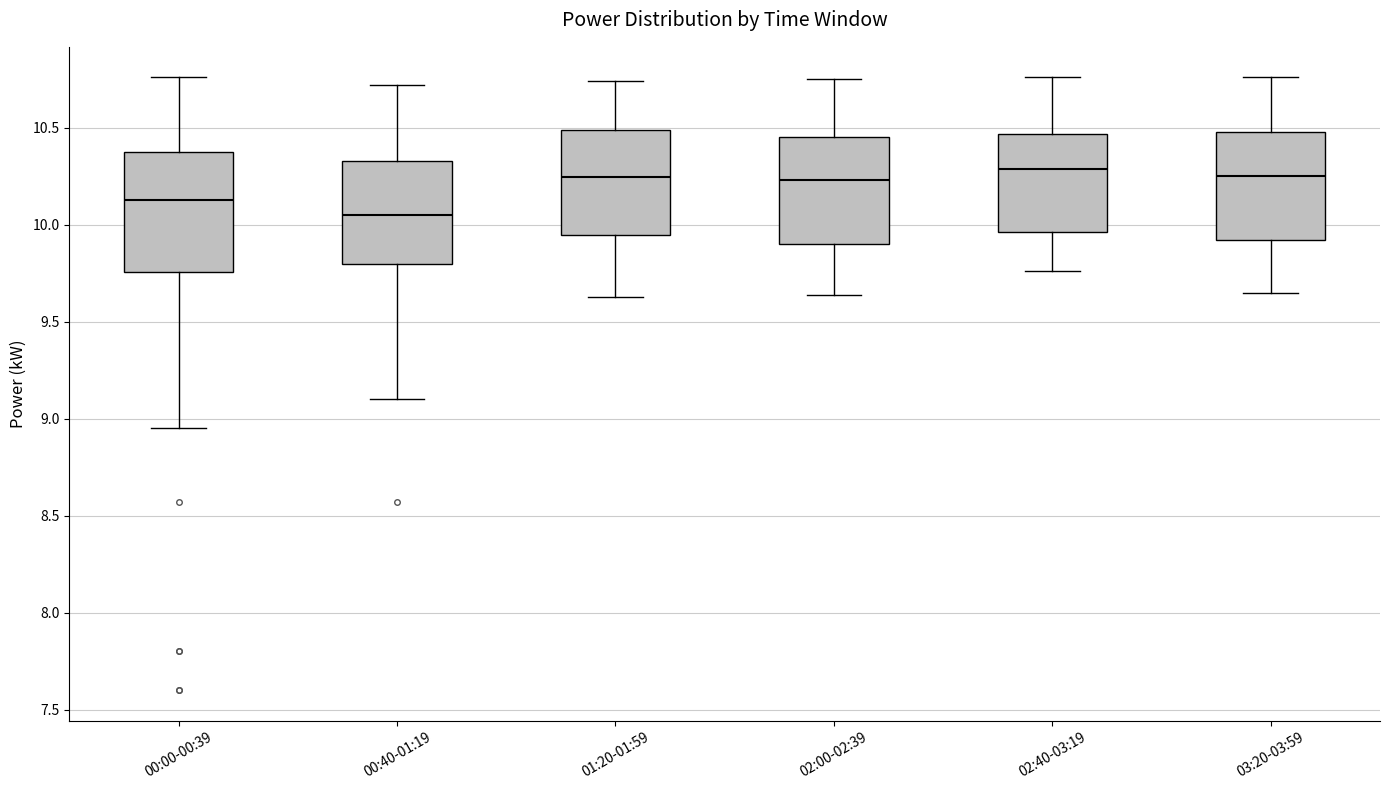

Where does the lower whisker of the box for 00:00-00:39 end on the y-axis? The values are not printed on the chart, so give them approximately, as read against the axis.

8.95